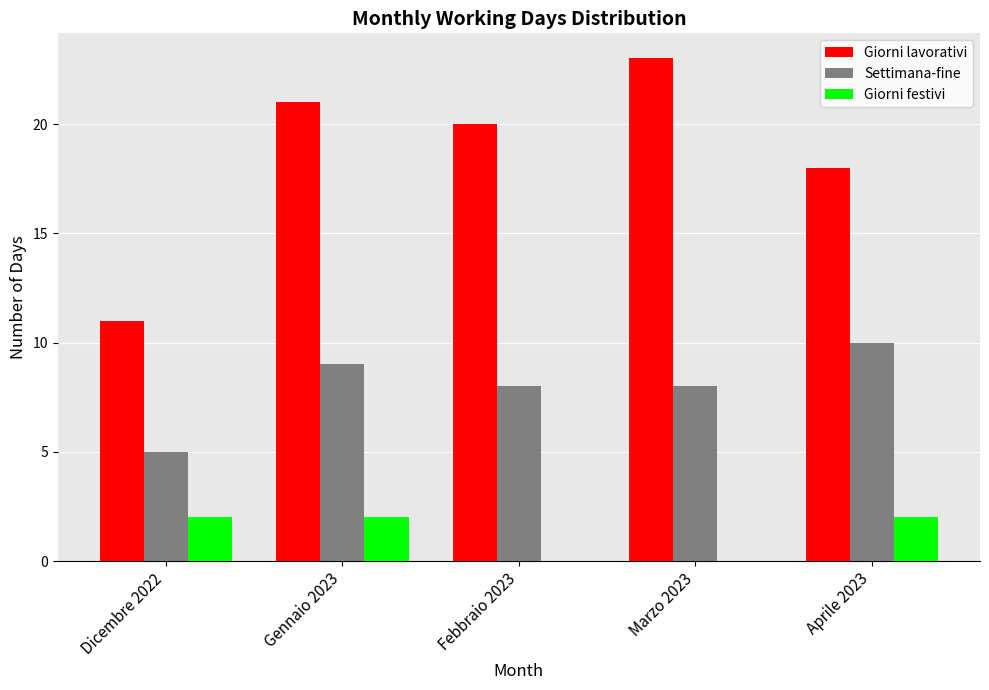

What value does the Settimana-fine series have at Febbraio 2023?

8